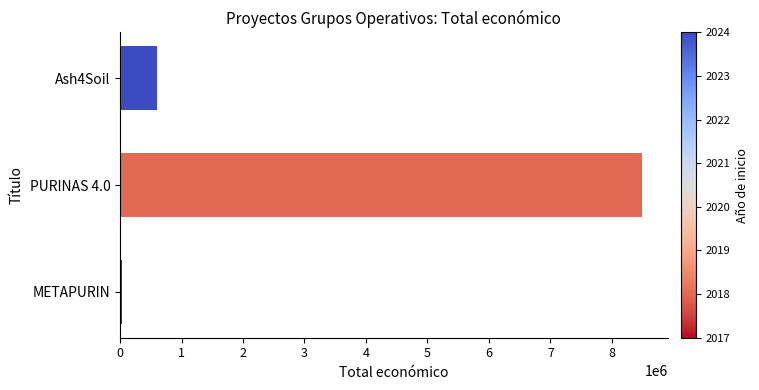

The value at PURINAS 4.0 is 8484999. True or false?

True